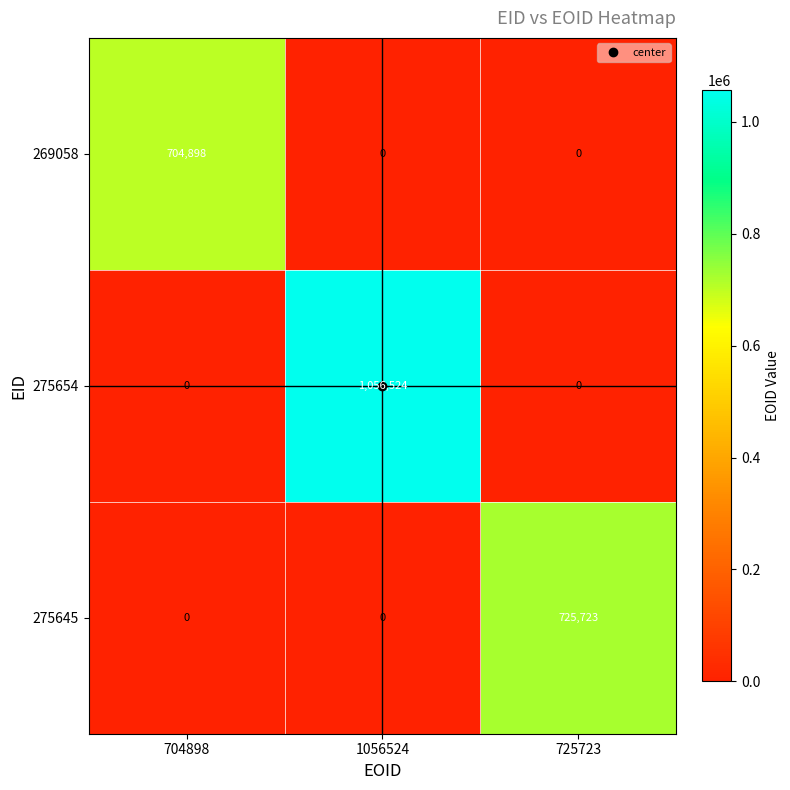

Count the 275654 values in the range 0 to 1056524.

3